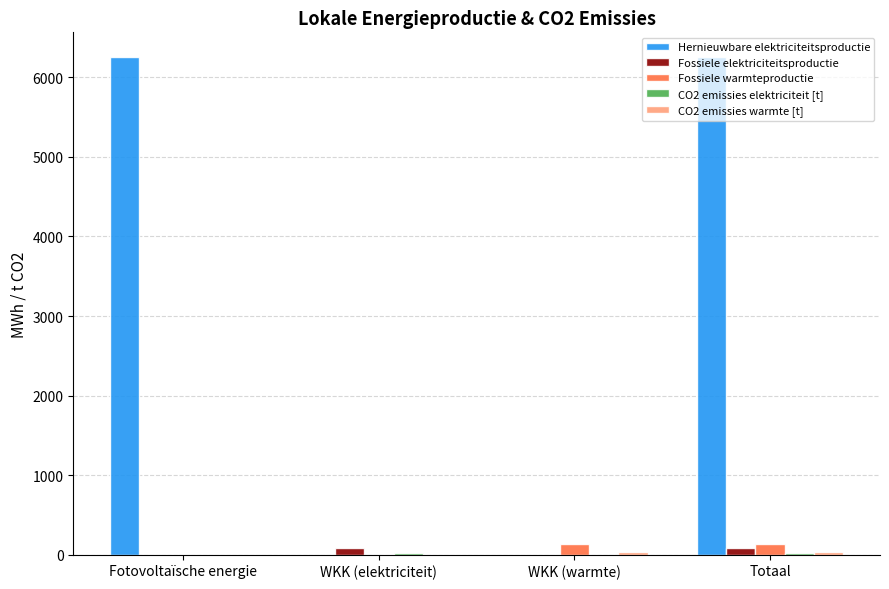

Which series changed the most between Fotovoltaïsche energie and WKK (elektriciteit)?

Hernieuwbare elektriciteitsproductie